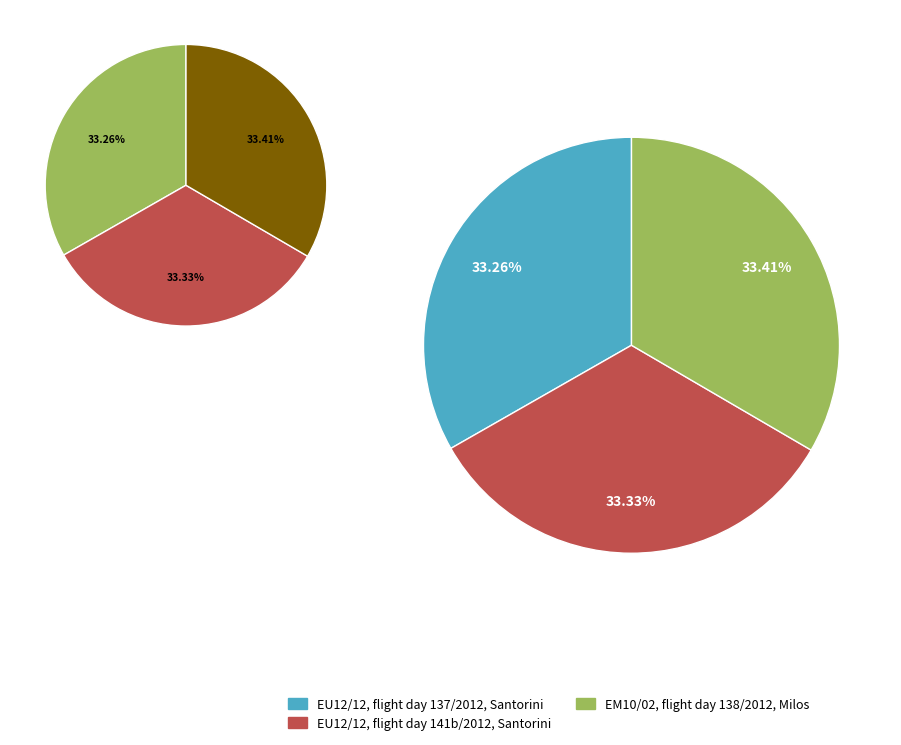

Which category has the biggest portion of the pie?

EM10/02, flight day 138/2012, Milos